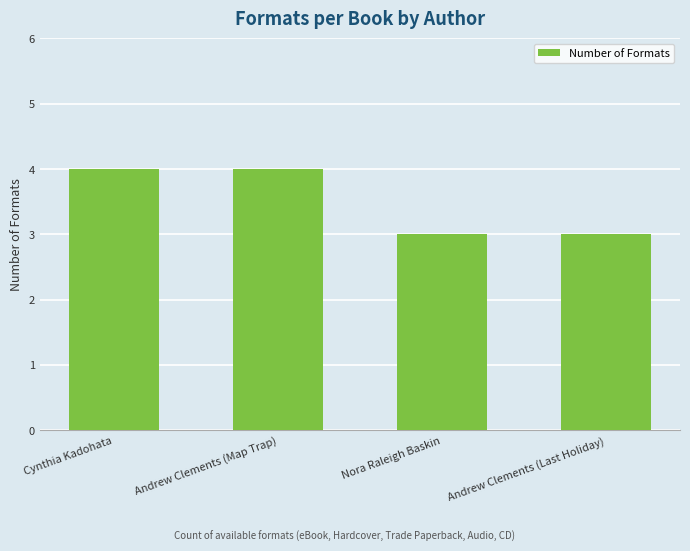

What is the minimum value shown in the chart?

3